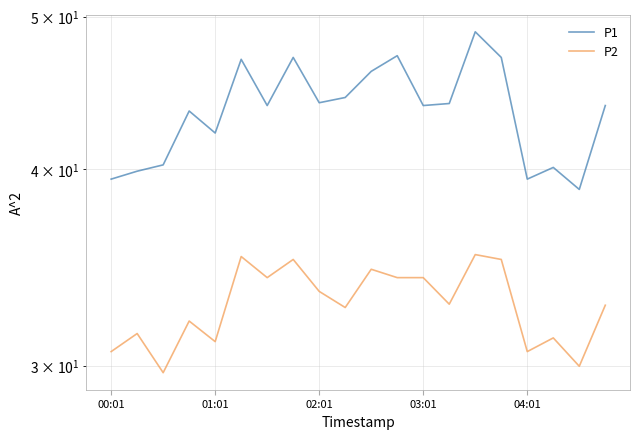

What is the difference between the highest and lowest values at 04:01?

8.8